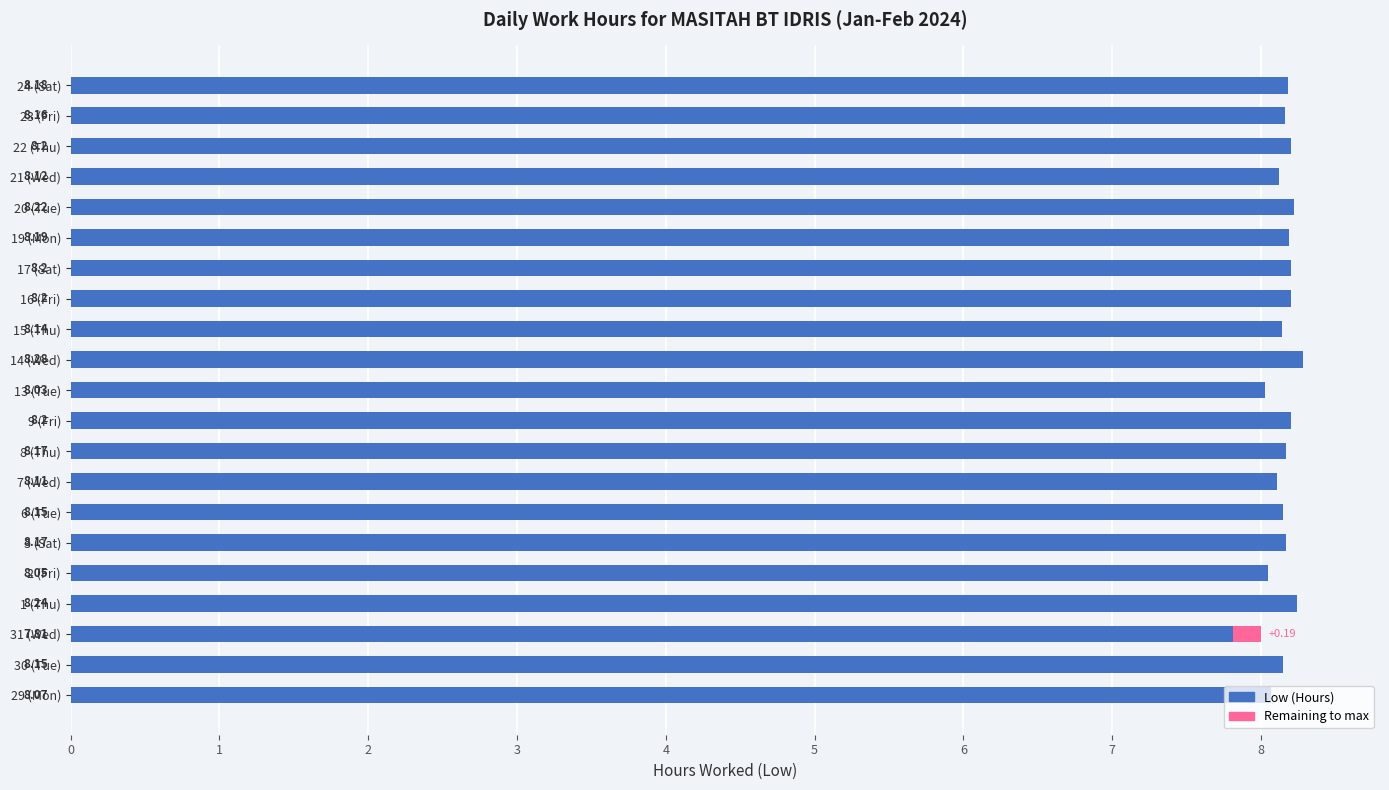

At which category is the sum across all series the highest?

14 (Wed)